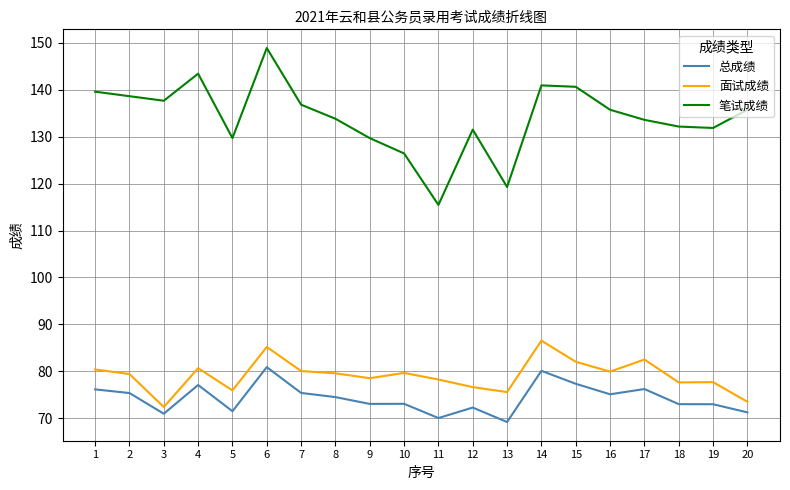

What is the difference between the 笔试成绩 values at 20 and 12?

4.2